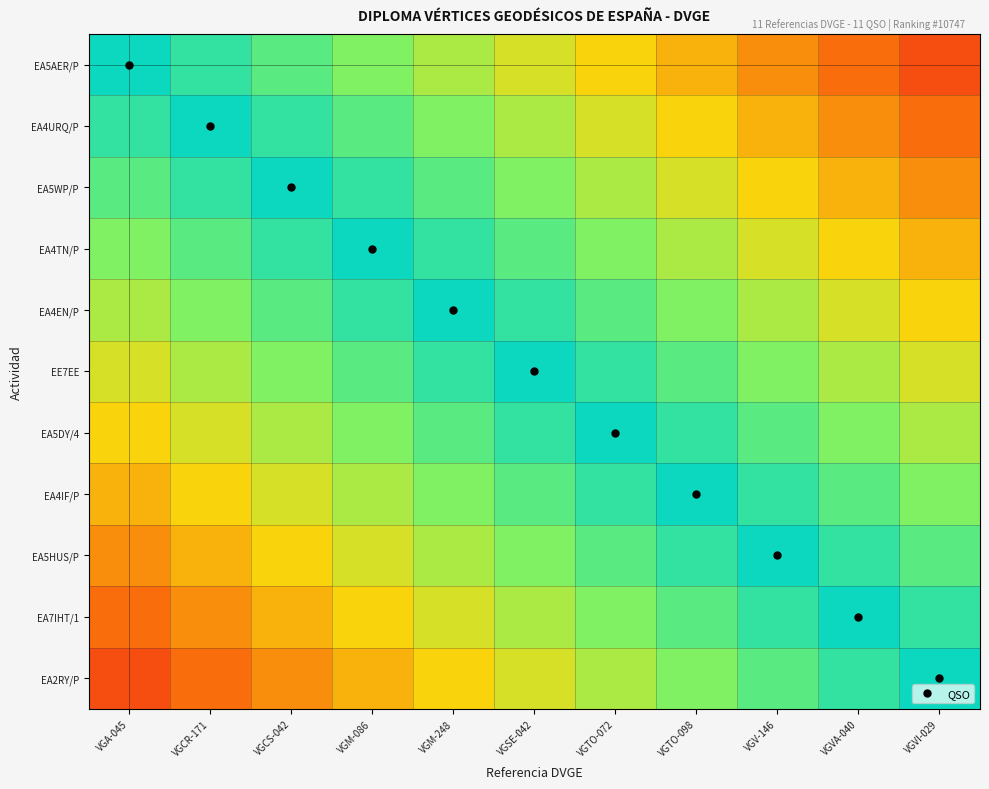

What is the total value across all series at VGSE-042?

8.4